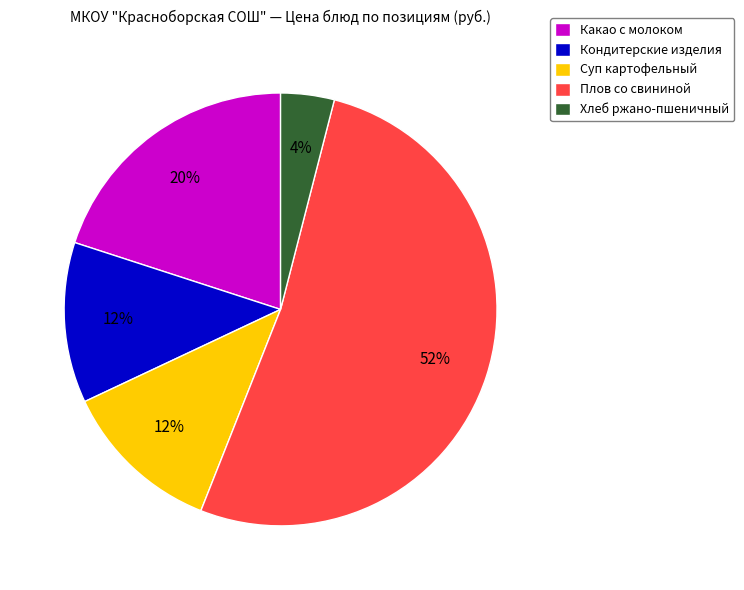

The Кондитерские изделия slice represents 12% of the pie. True or false?

True